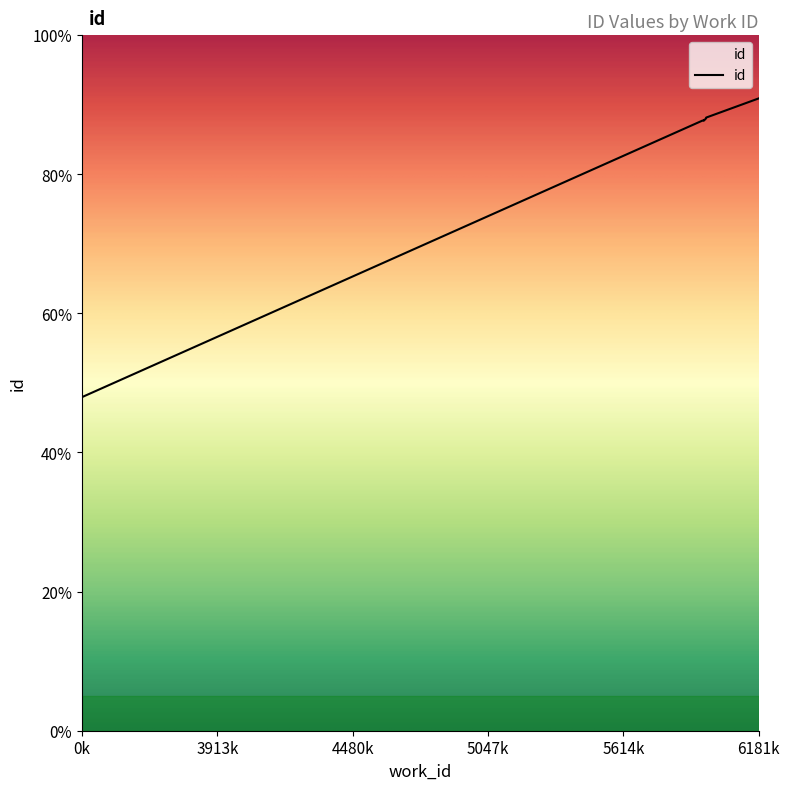

What is the label of the 3rd point from the right?

5961